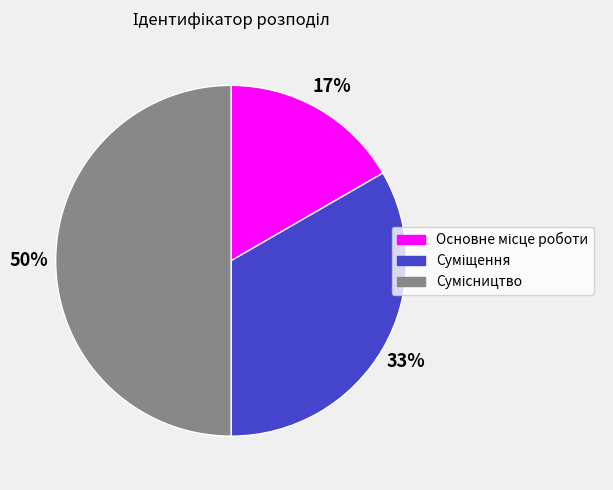

To the nearest percent, what is the difference between the largest and smallest slice percentages?

33%